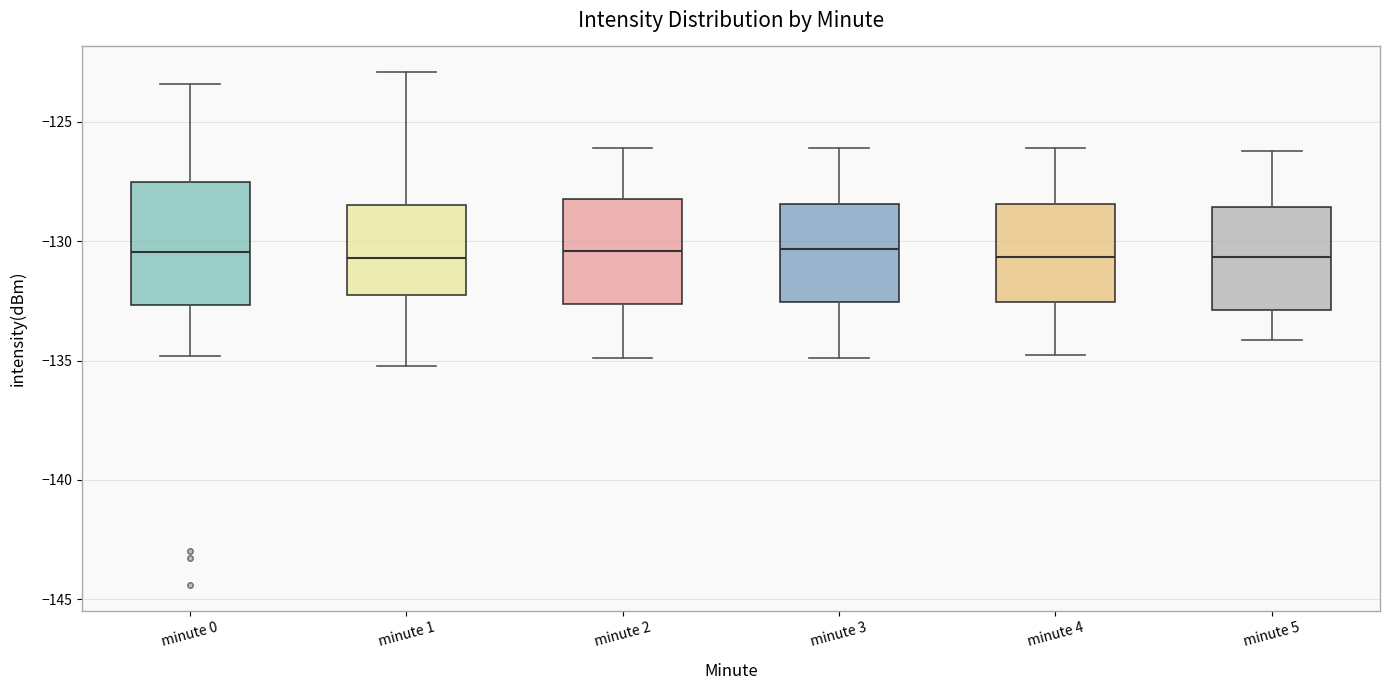

Reading left to right, transcribe this box plot: for each box, give where its median line is, the range the box spans, and where its two whiskers end, as read against the y-axis. The values are not printed on the chart, so give them approximately, as read against the axis.

minute 0: median -130.5, box -132.5 to -127.5, whiskers -135.0 to -123.5
minute 1: median -130.5, box -132.5 to -128.5, whiskers -135.0 to -123.0
minute 2: median -130.5, box -132.5 to -128.0, whiskers -135.0 to -126.0
minute 3: median -130.5, box -132.5 to -128.5, whiskers -135.0 to -126.0
minute 4: median -130.5, box -132.5 to -128.5, whiskers -135.0 to -126.0
minute 5: median -130.5, box -133.0 to -128.5, whiskers -134.0 to -126.0